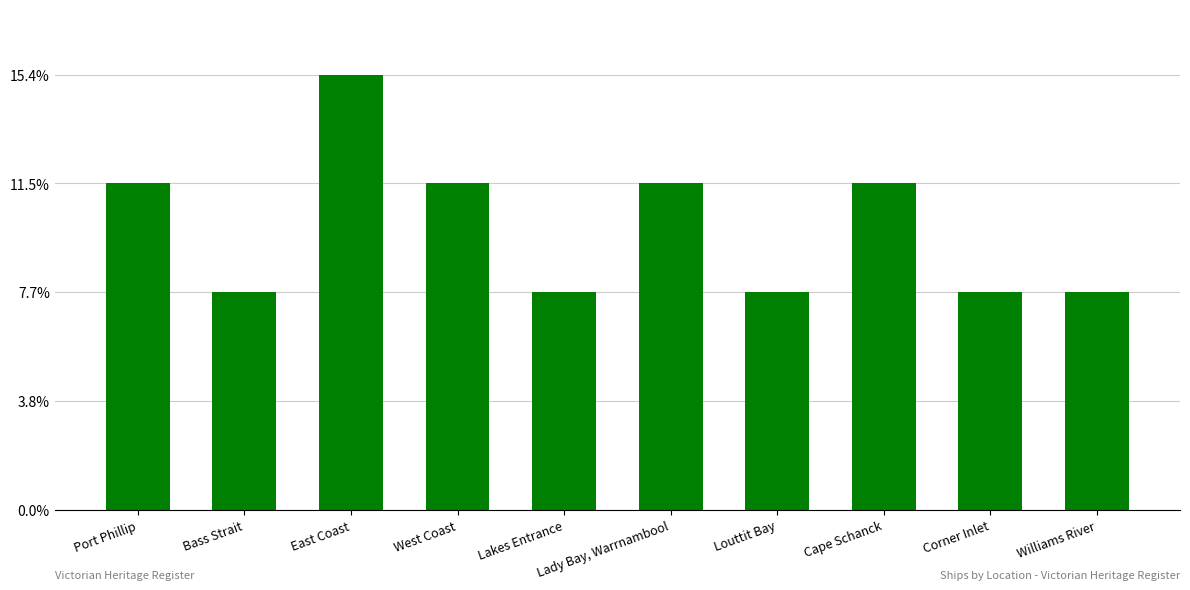

The chart shows a value of 3 at Corner Inlet. True or false?

False